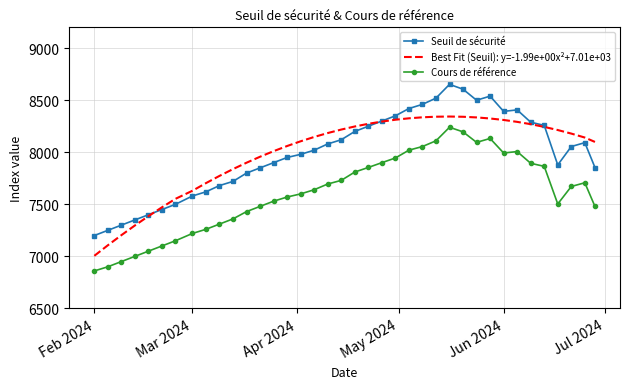

What is the highest value of the Cours de référence series?

8240.0